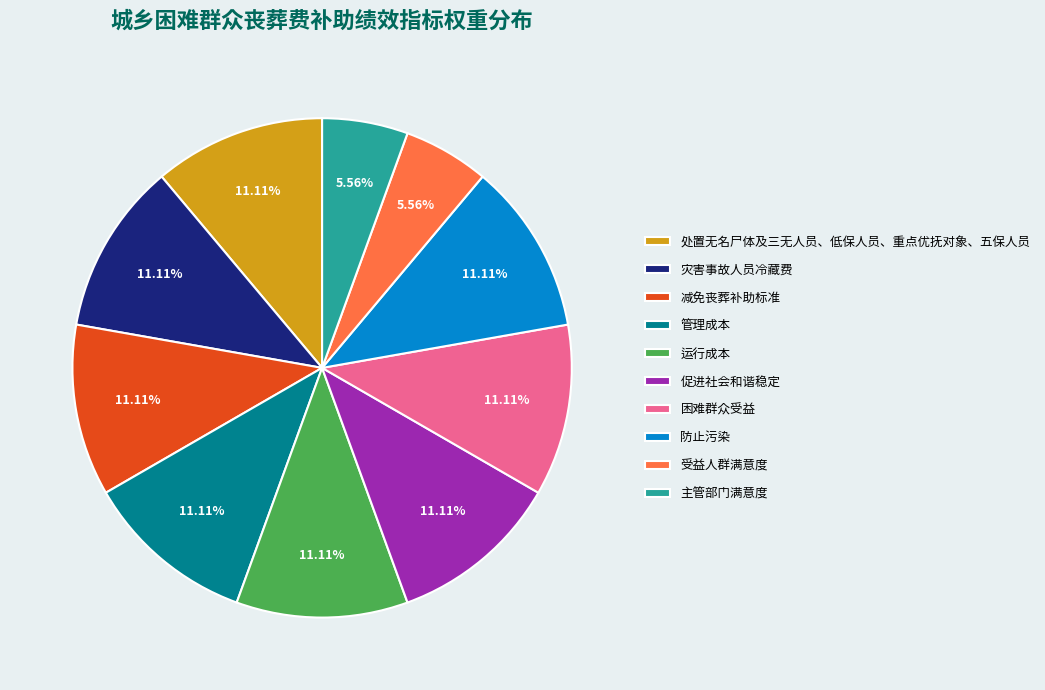

Between 受益人群满意度 and 促进社会和谐稳定, which is larger?

促进社会和谐稳定